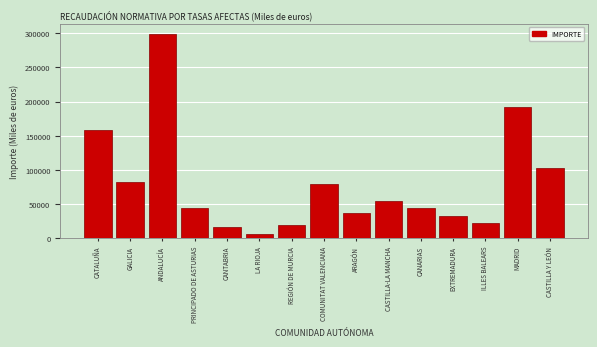

The value at MADRID is 73118.4. True or false?

False